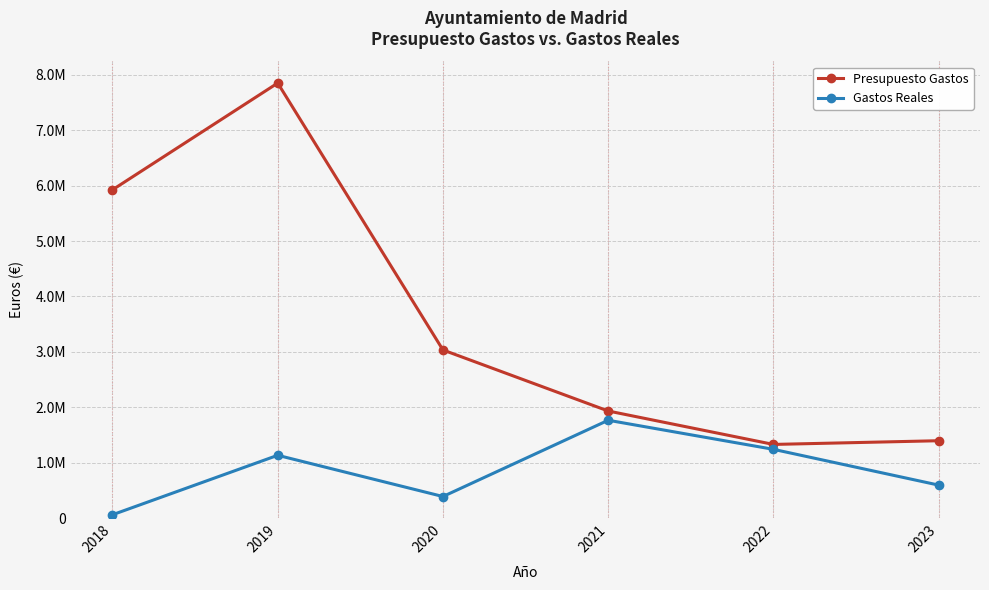

Does the chart have visible grid lines?

Yes